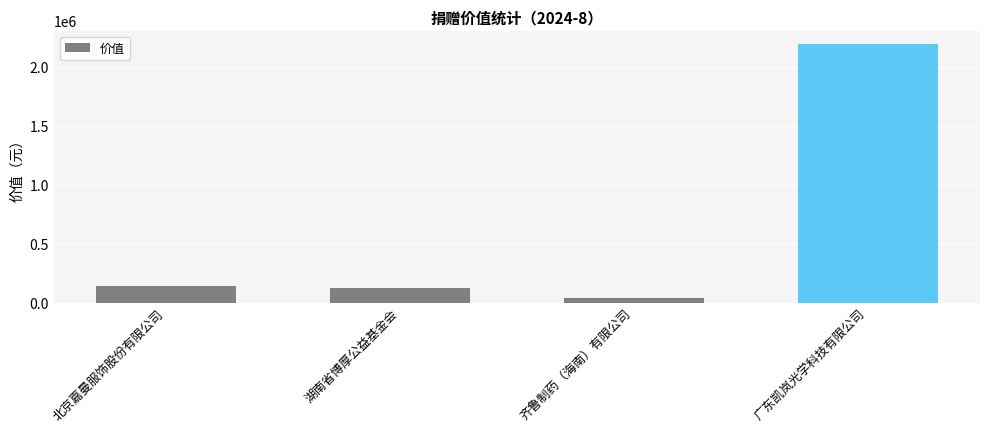

At which category does the chart reach its peak across all series?

广东凯岚光学科技有限公司